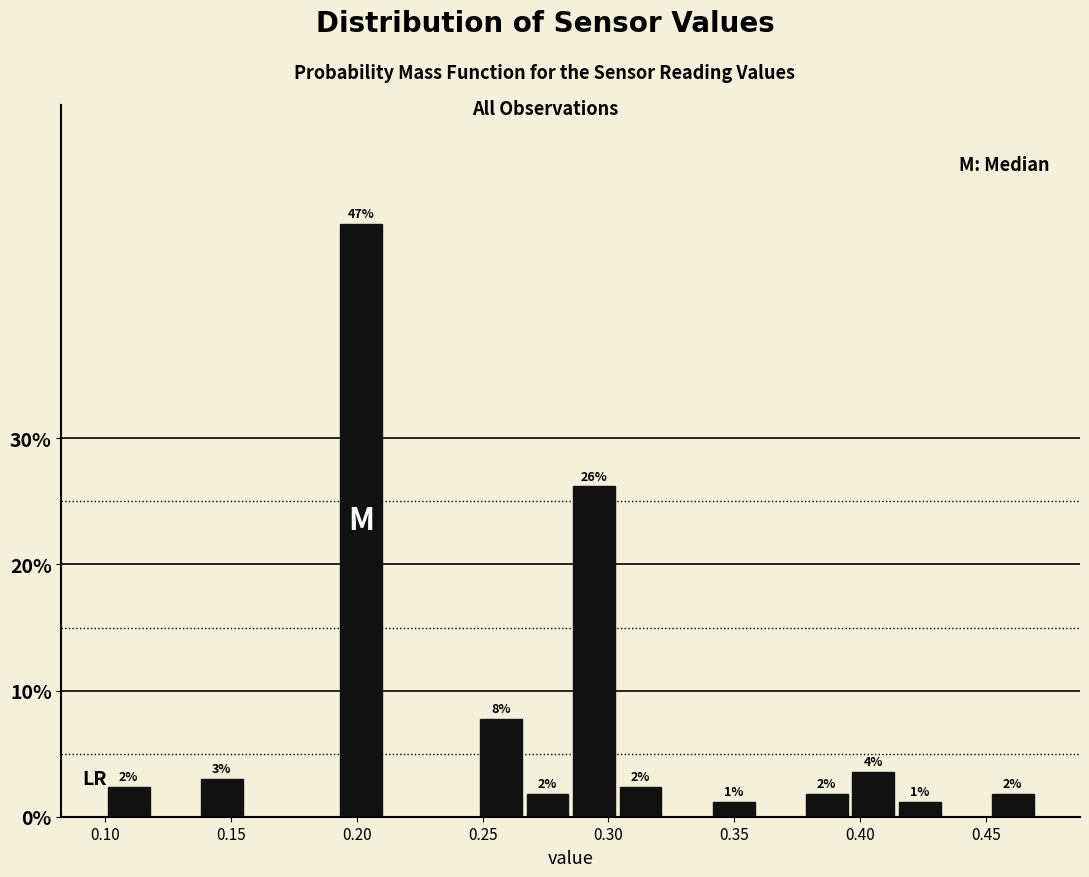

Around what value on the x-axis is the tallest bar? Give the approximate position of its centre, as read against the axis.

0.200